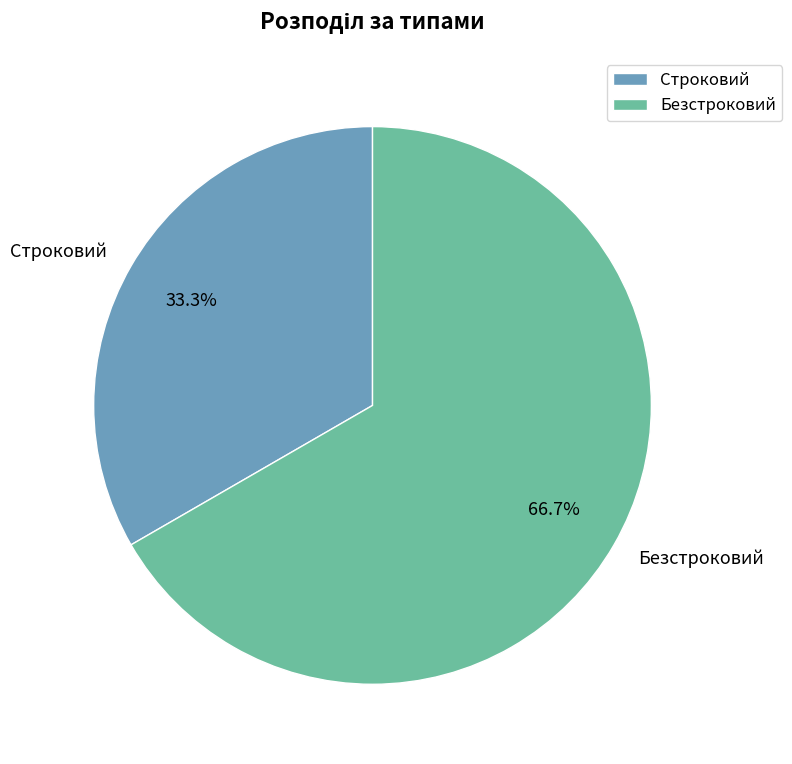

Combined, what portion of the pie is Строковий and Безстроковий?

100.0%